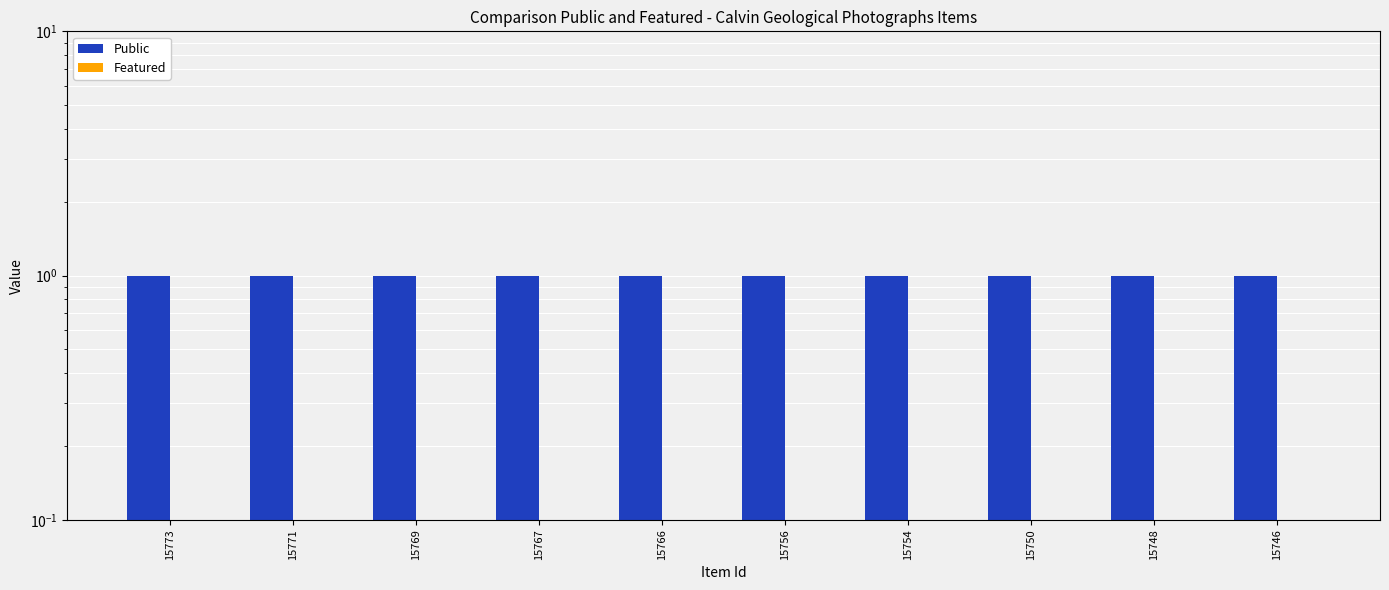

What are all the series names shown in the legend?

Public, Featured